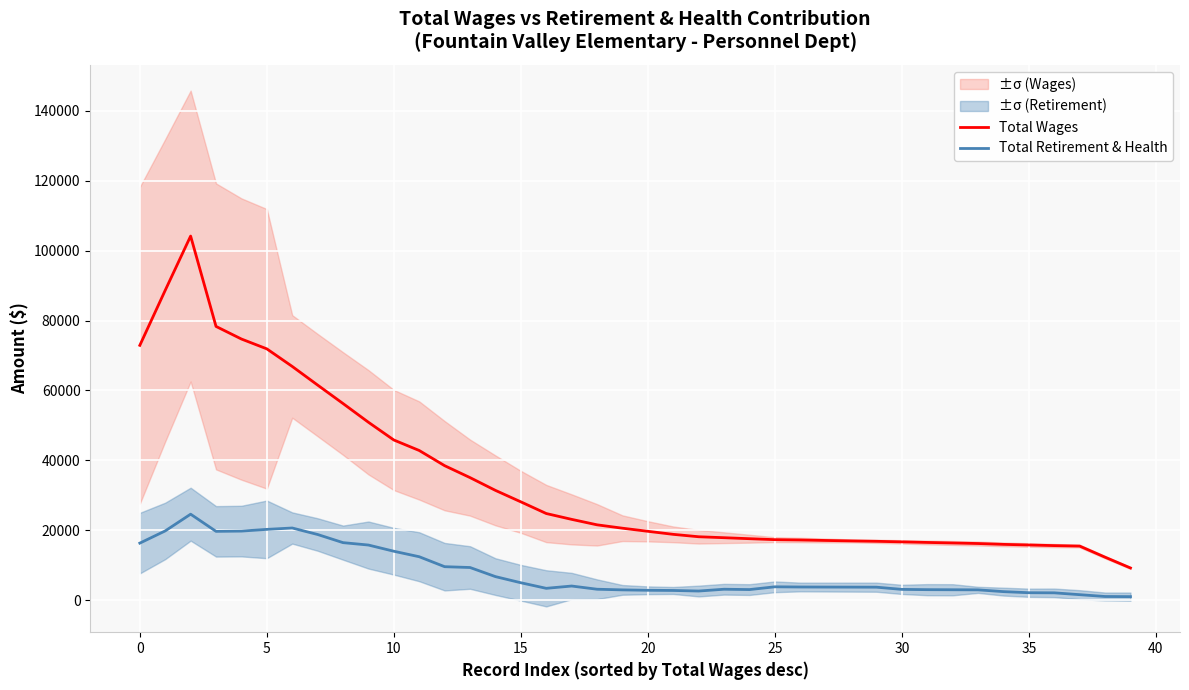

True or false: Total Wages and Total Retirement & Health cross at least once.

False